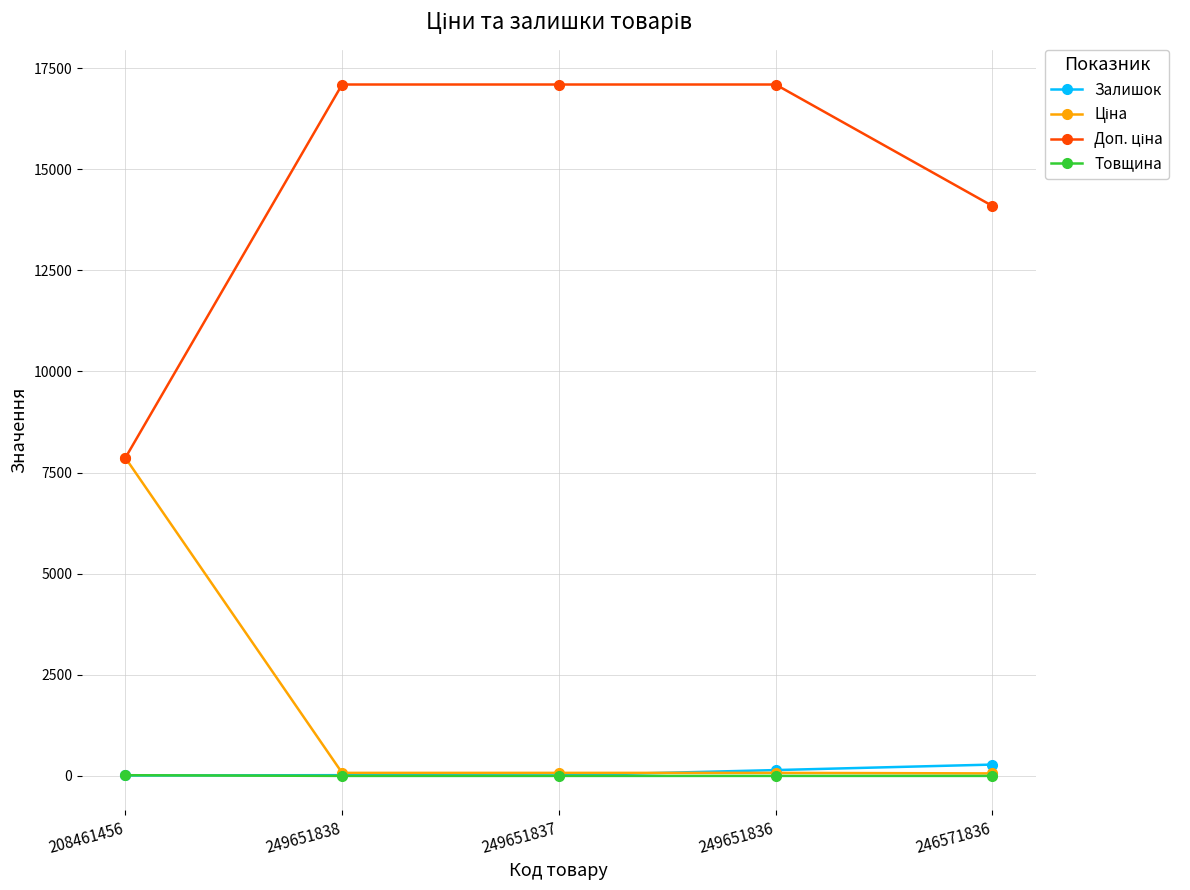

Is it true that Товщина equals 1.0 at 246571836?

True